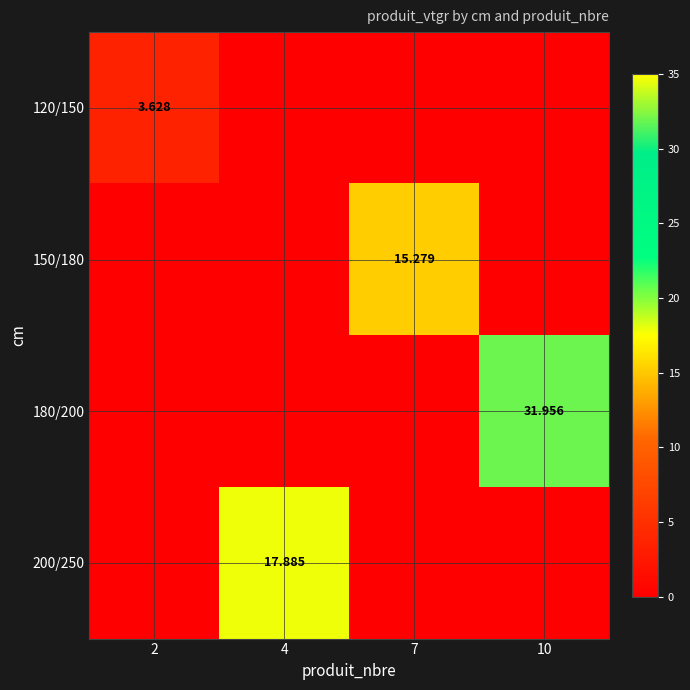

At which category is the sum across all series the highest?

10